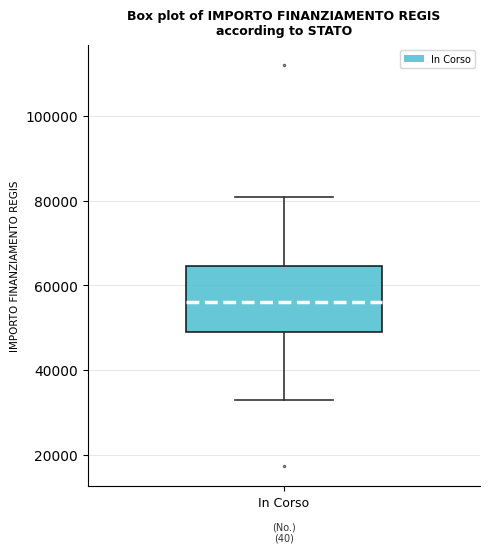

Read this box plot against the y-axis: the position of the median line, the range covered by the box, and the ends of both whiskers. The values are not printed on the chart, so give them approximately, as read against the axis.

median 56000, box 50000 to 64000, whiskers 32000 to 80000